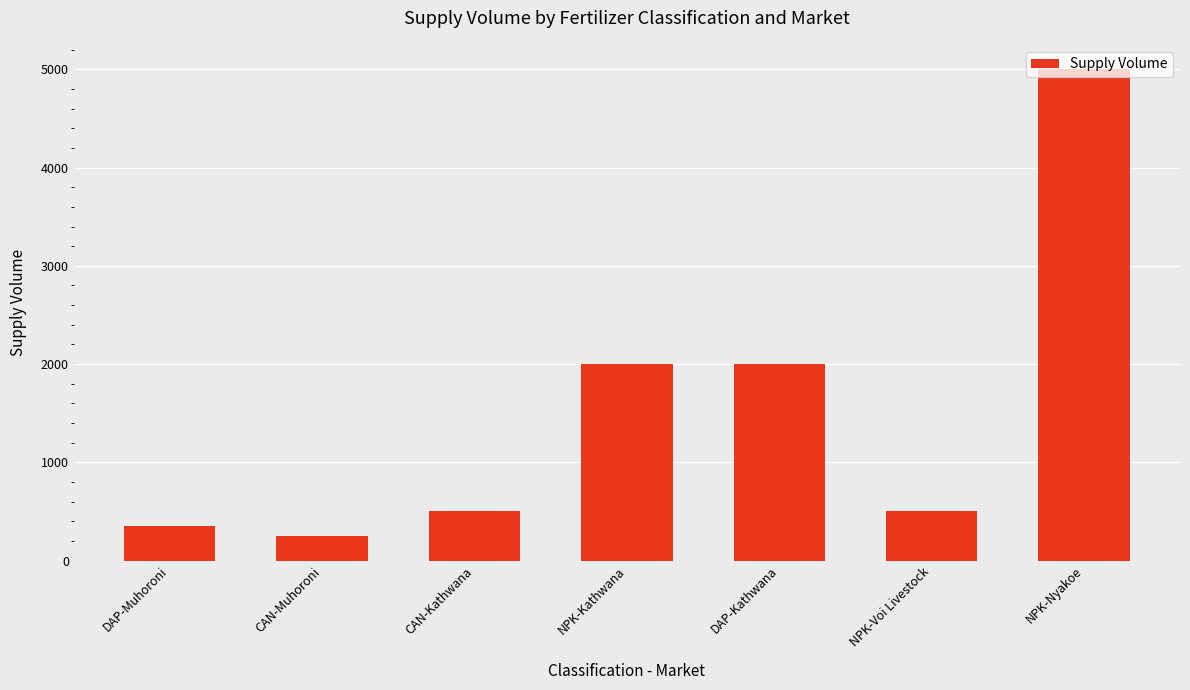

What is the change in value from CAN-Muhoroni to NPK-Kathwana?

+1750